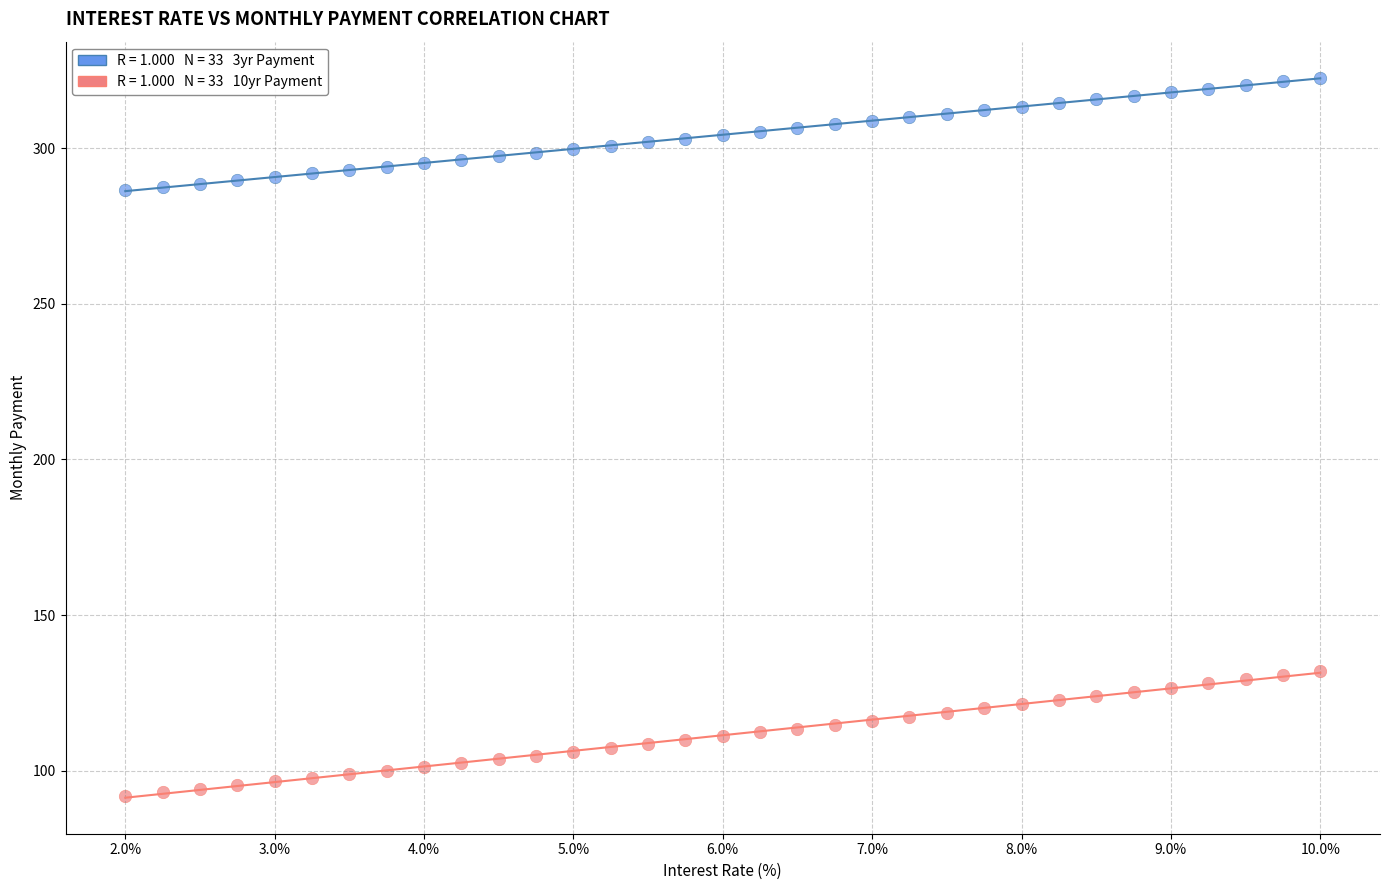

Across all data points, what is the range of Y values (max minus min)?

230.7